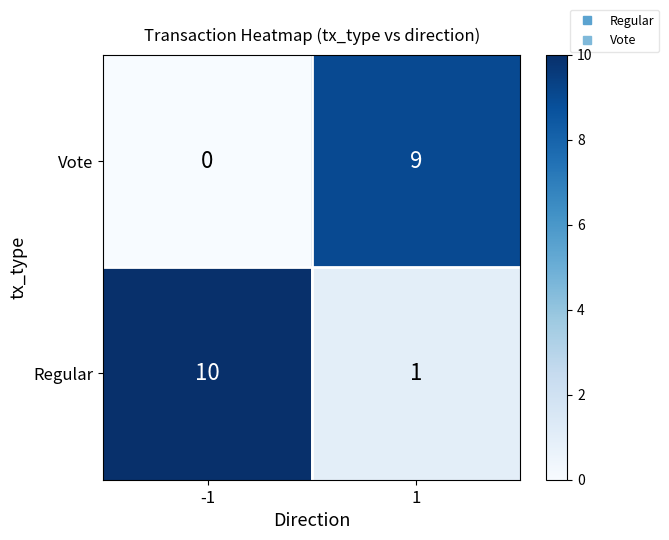

What is the total value across all series at -1?

10